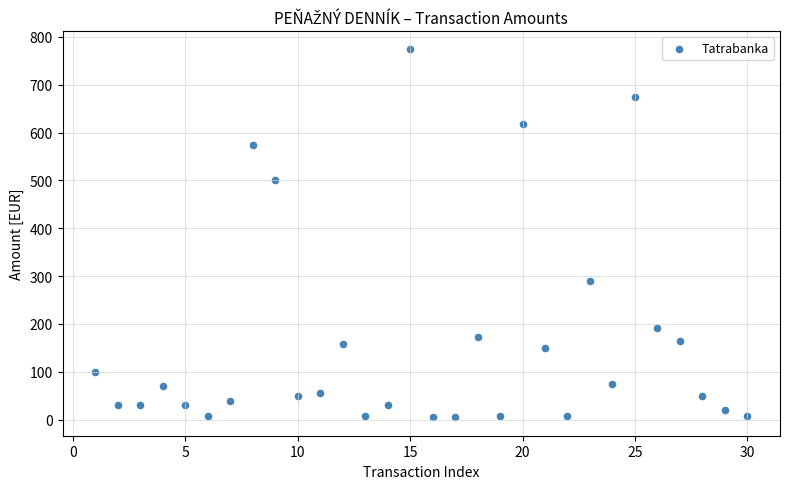

What Y value in the scatter plot is closest to 389?

290.0